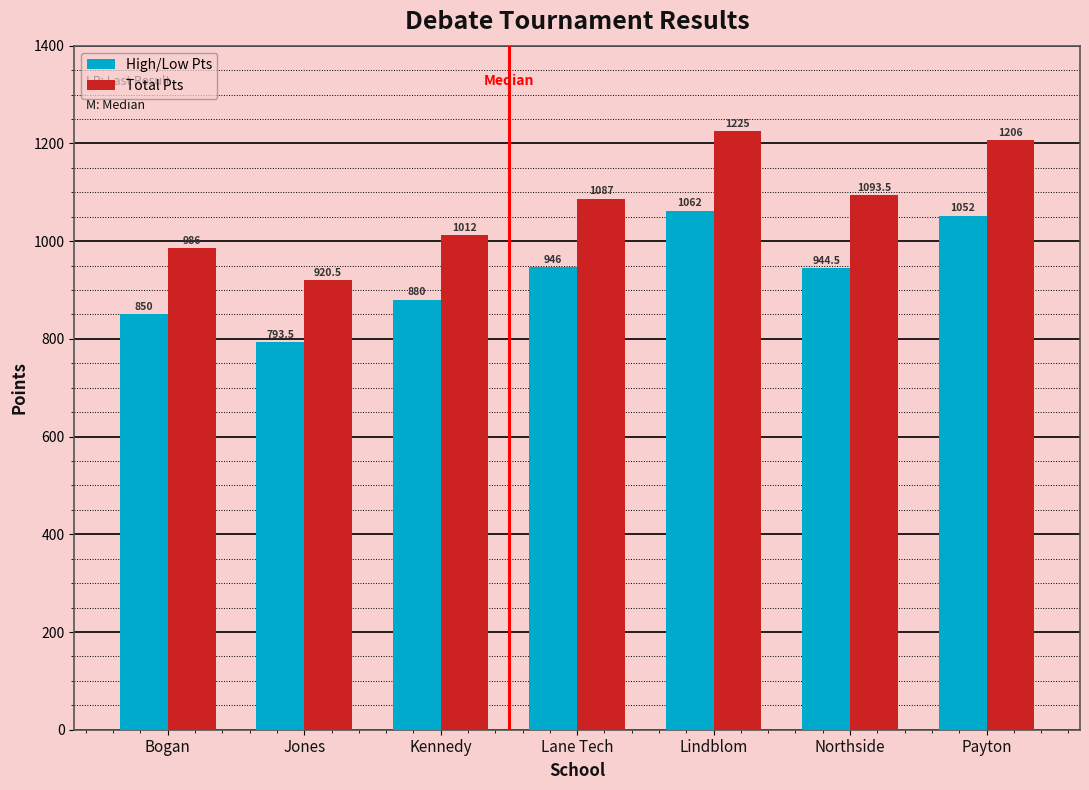

Which category has the lowest value in the High/Low Pts series?

Jones